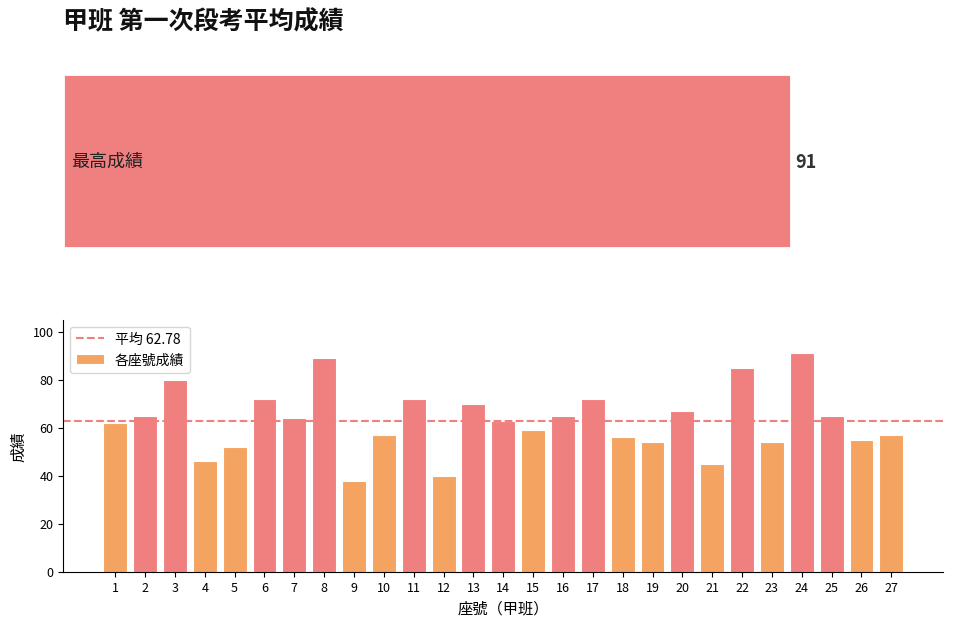

What is the average value?

63